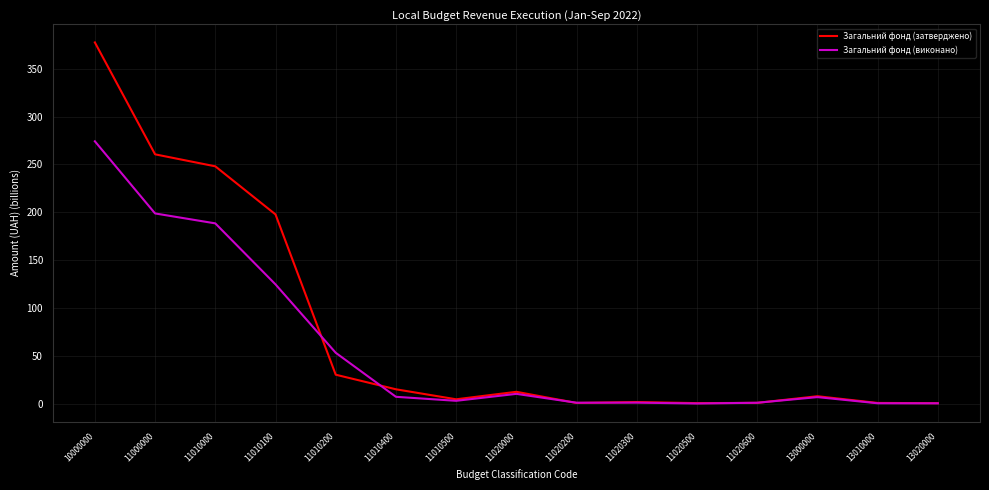

Where is Загальний фонд (виконано) nearest to the value 137?

11010100